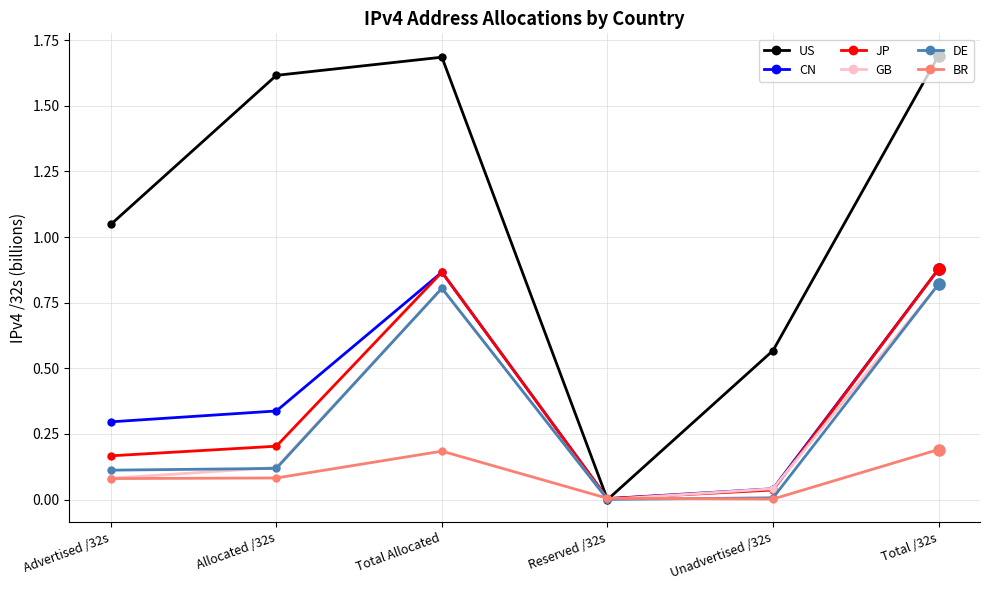

Is the value of DE at Total /32s greater than the value of CN at Reserved /32s?

Yes